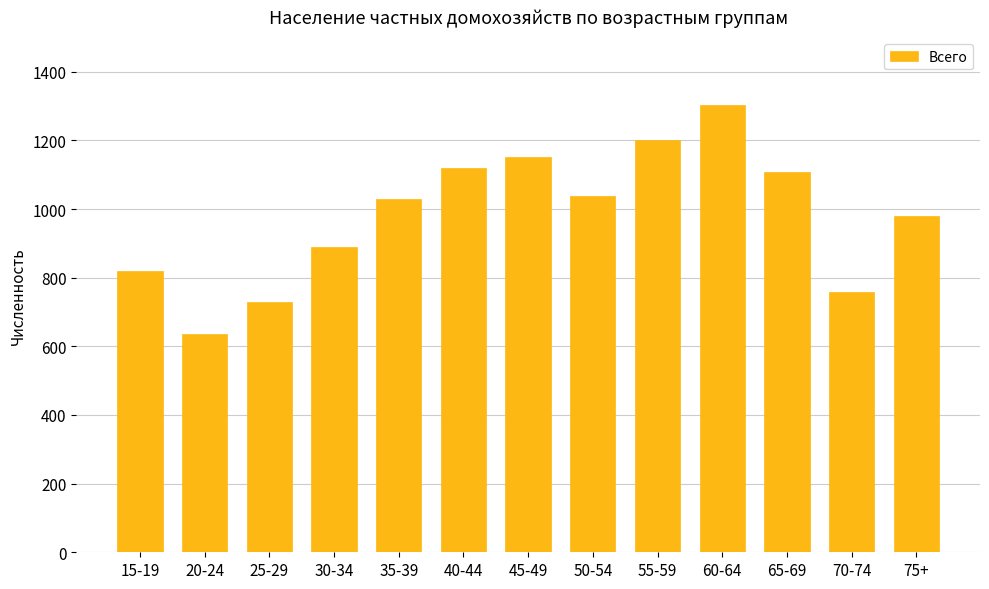

Does the chart contain any negative values?

No